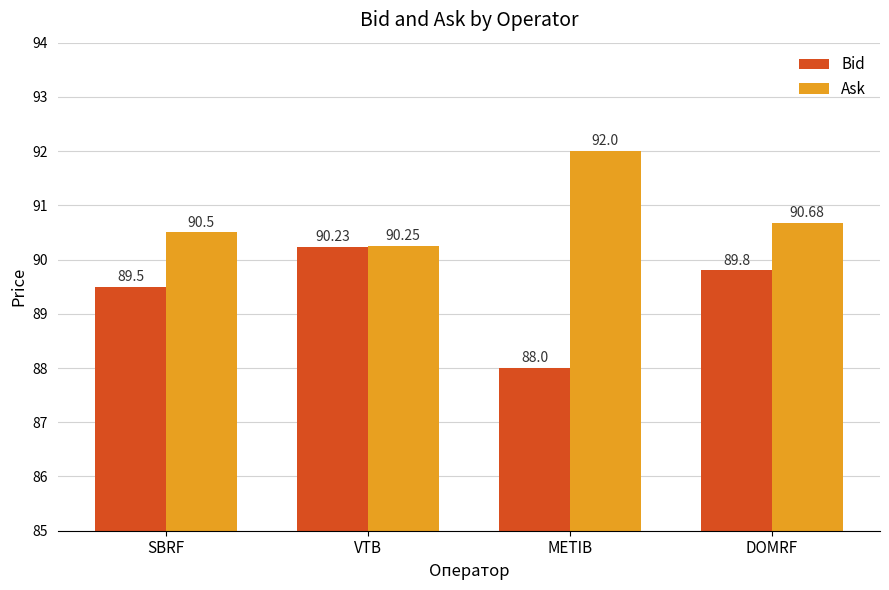

How many data points in Bid are less than 89?

1